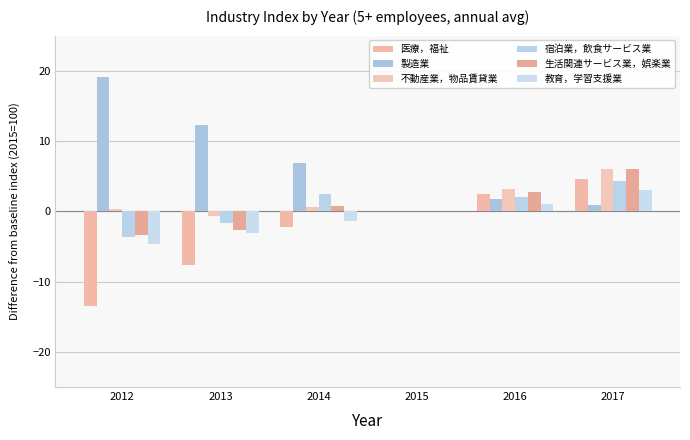

What are all the series names shown in the legend?

医療，福祉, 製造業, 不動産業，物品賃貸業, 宿泊業，飲食サービス業, 生活関連サービス業，娯楽業, 教育，学習支援業